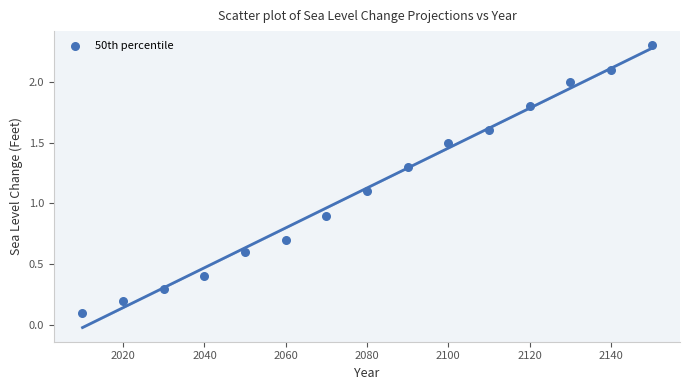

What is the range of Y values (max minus min)?

2.2